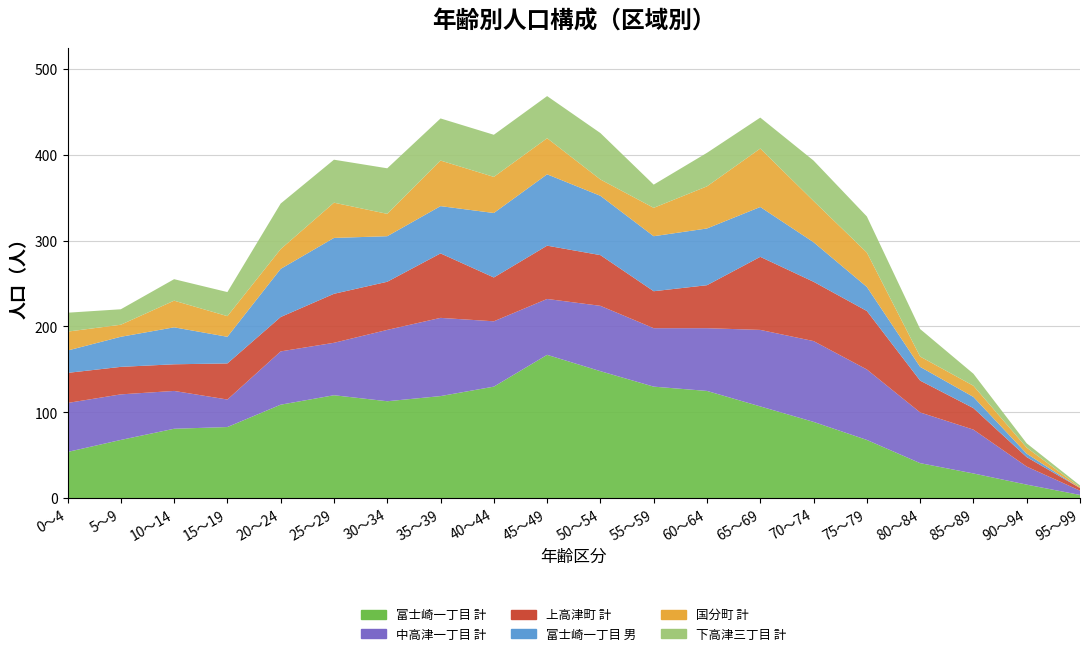

Reading right to left, list all the values displayed in this chart.

下高津三丁目 計: 2	5	14	32	42	47	36	39	27	54	49	49	49	53	50	53	28	25	18	22
上高津町 計: 3	11	25	37	68	69	85	50	43	59	62	51	75	56	57	40	42	31	32	35
富士崎一丁目 計: 4	16	29	41	68	89	107	125	130	148	167	130	119	113	120	109	83	81	68	54
富士崎一丁目 男: 0	4	13	16	28	46	58	66	64	69	83	75	55	53	65	56	31	43	35	26
国分町 計: 1	7	13	12	40	48	68	49	33	19	42	42	53	26	41	23	24	31	14	22
中高津一丁目 計: 5	21	51	59	82	94	89	73	68	76	65	76	91	83	61	62	32	44	53	57